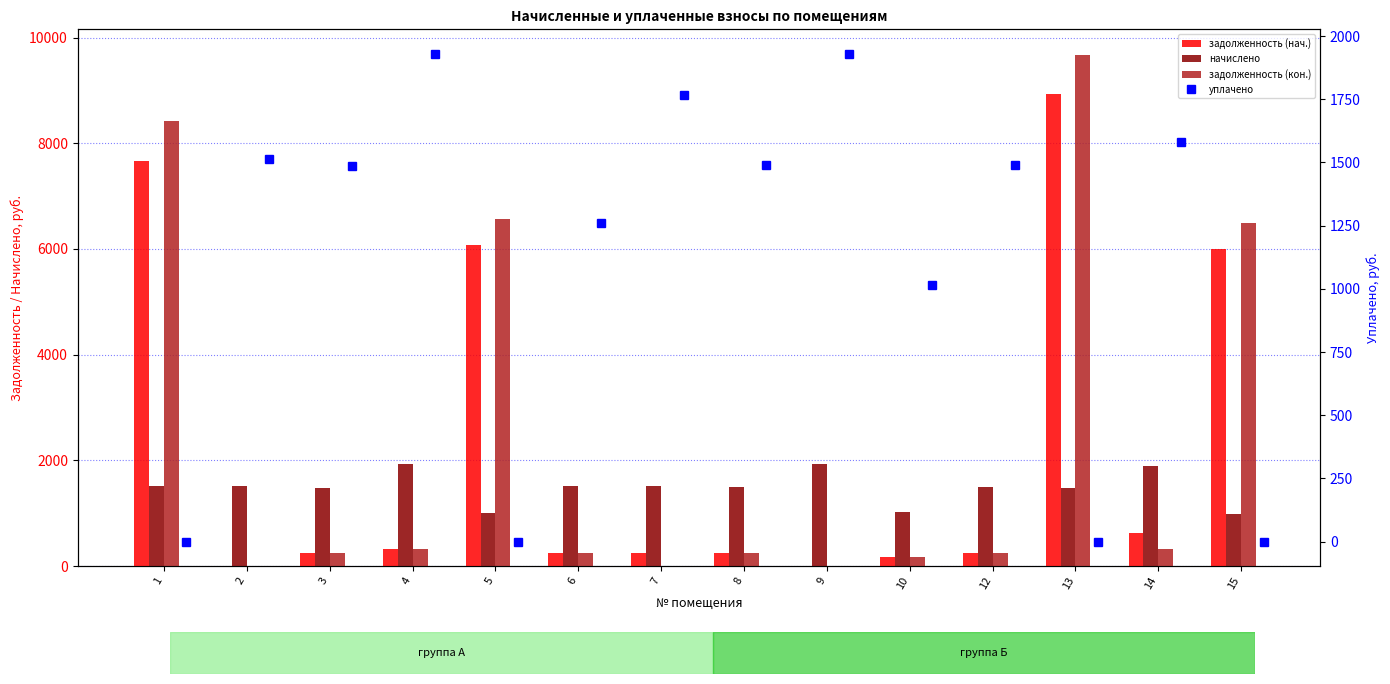

How many groups of bars are there?

14